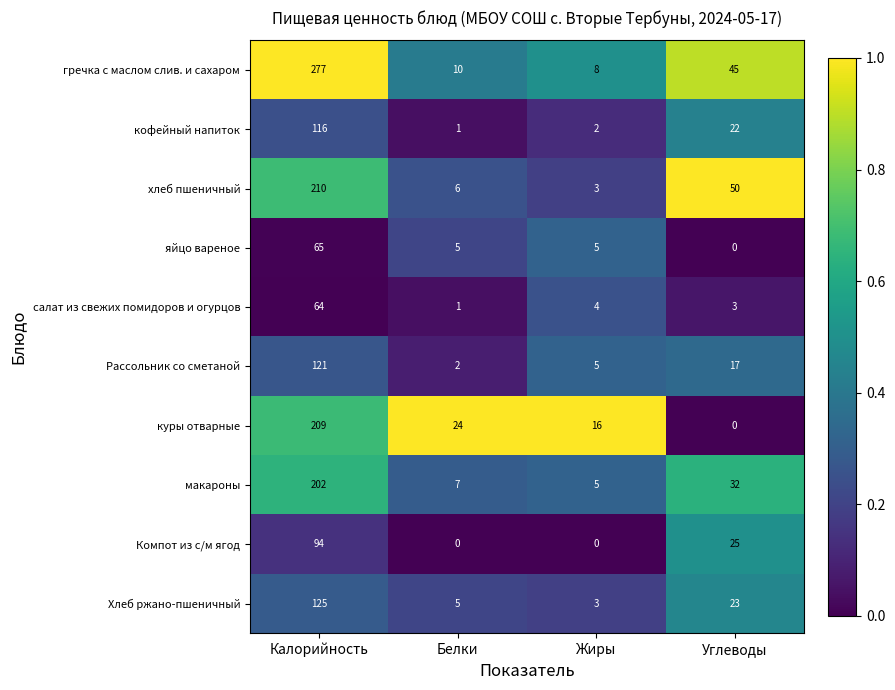

The Компот из с/м ягод series shows 150 at Калорийность. True or false?

False